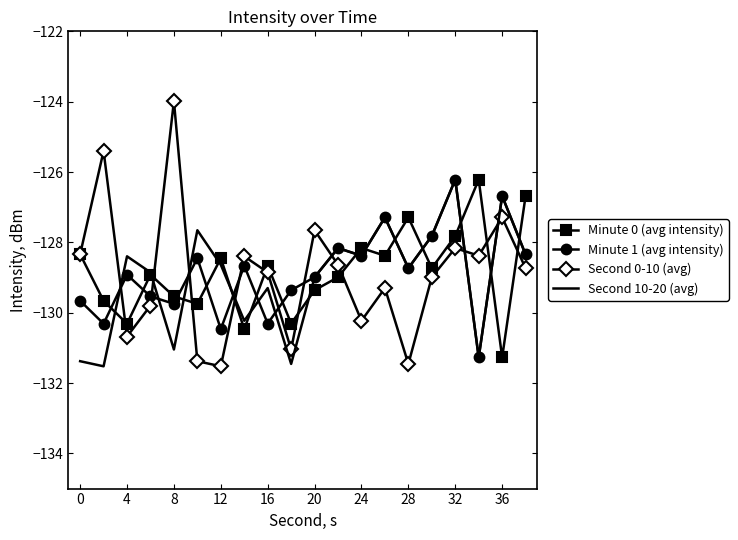

Which series has the largest range (max minus min)?

Second 0-10 (avg)